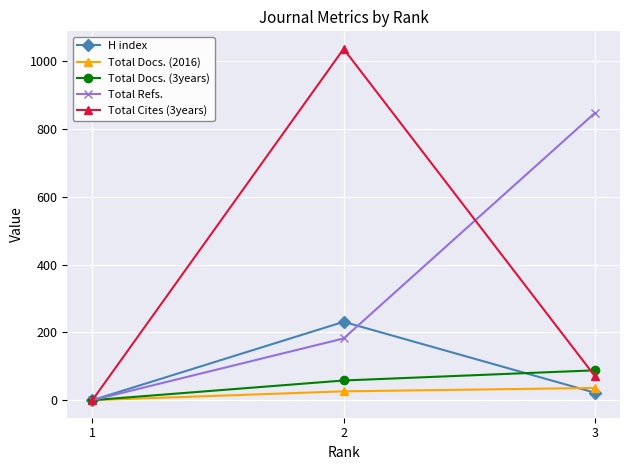

Reading right to left, extract all data points from this chart.

H index: 22	231	0
Total Docs. (2016): 36	26	0
Total Docs. (3years): 88	58	0
Total Refs.: 847	182	0
Total Cites (3years): 71	1036	0